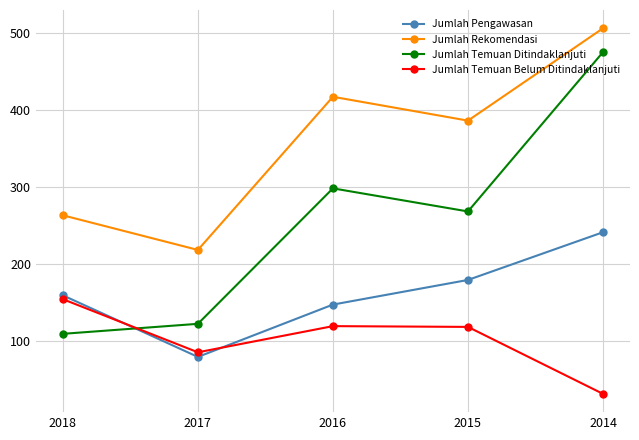

How many values in the Jumlah Temuan Belum Ditindaklanjuti series are below 118?

2